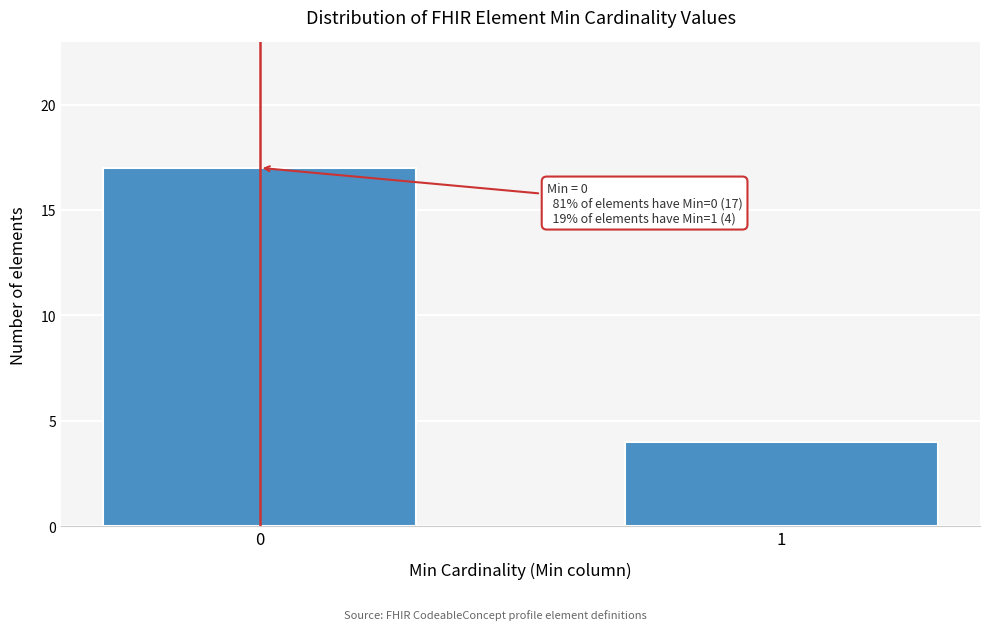

Reading left to right, what are all the values shown in this chart?

0=17	1=4